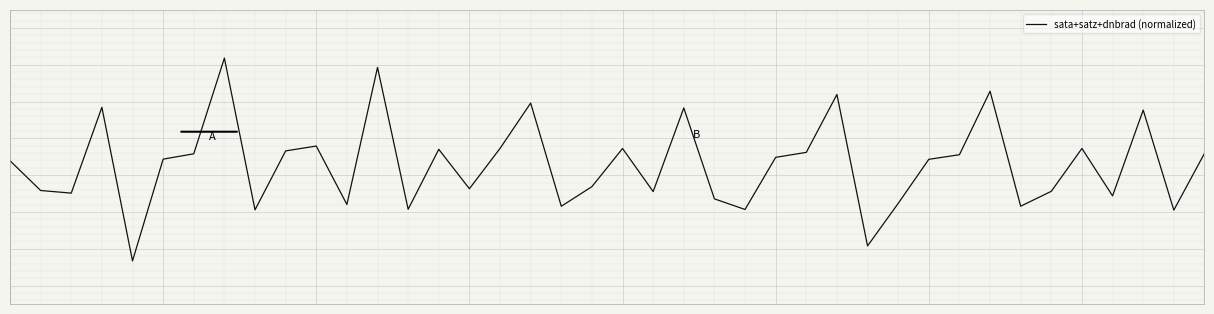

Rank the categories by value from lowest to highest.

4, 28, 38, 8, 24, 13, 18, 33, 11, 29, 23, 36, 2, 21, 34, 1, 15, 19, 0, 30, 5, 25, 31, 6, 39, 26, 9, 14, 20, 35, 16, 10, 37, 22, 3, 17, 27, 32, 12, 7